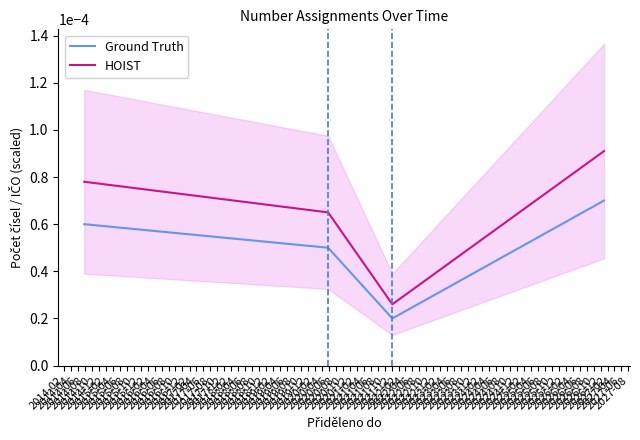

True or false: HOIST and Ground Truth cross at least once.

False